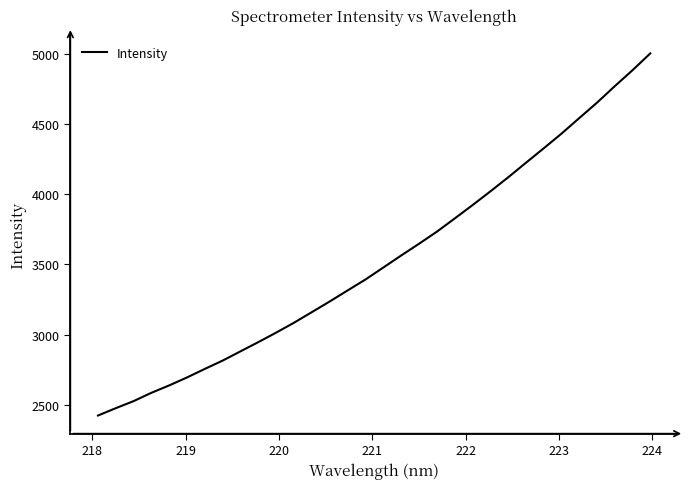

What is the minimum value shown in the chart?

2422.6